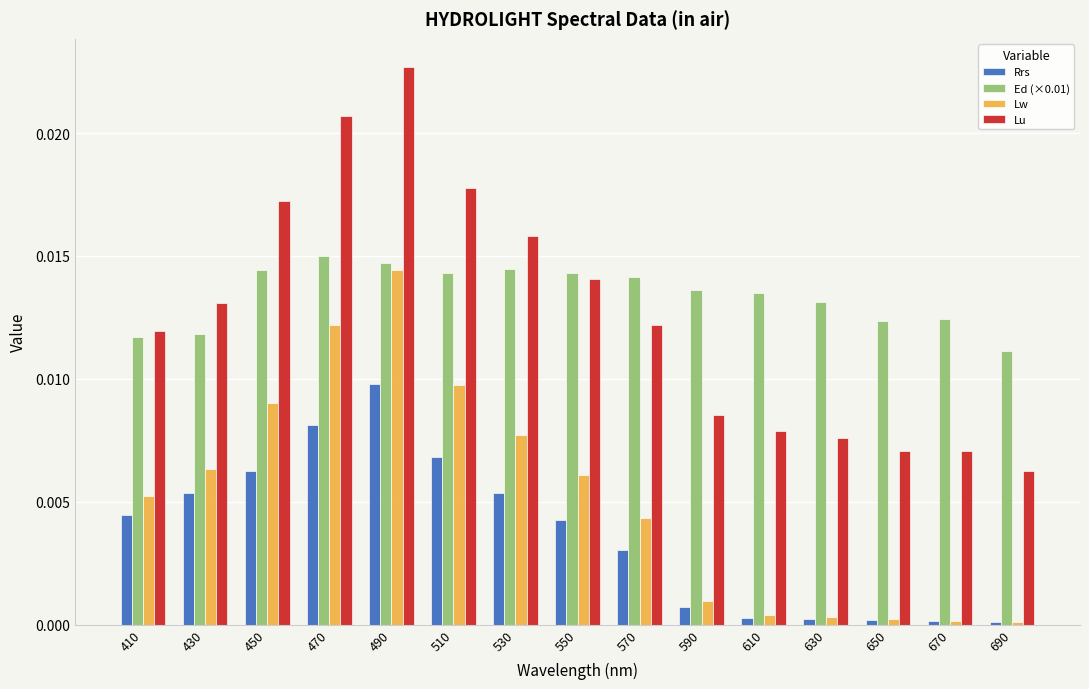

The value of Ed (×0.01) at 650 is 0.0. True or false?

True